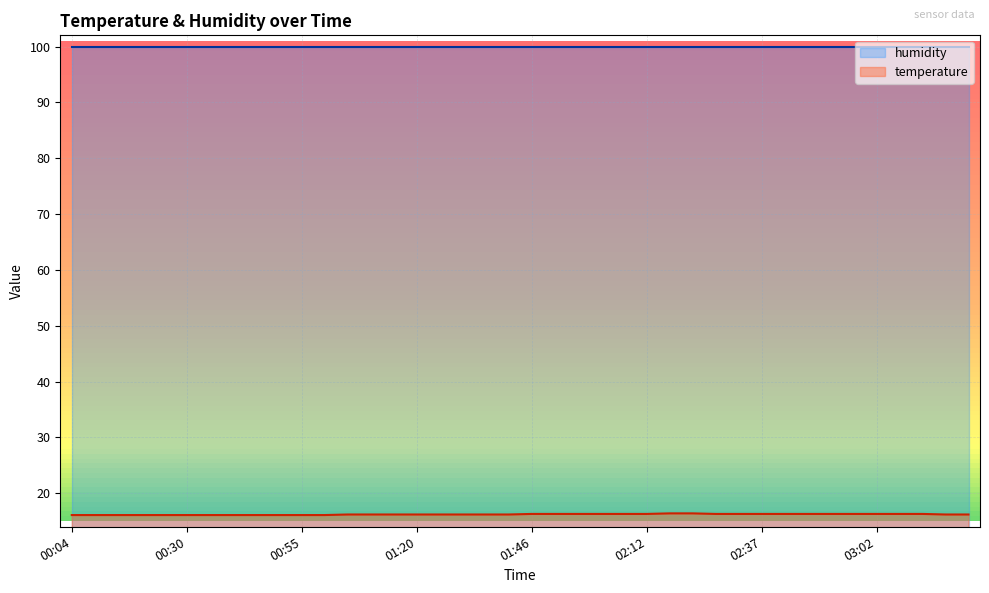

True or false: the data shows 16.1 at 00:09.

True